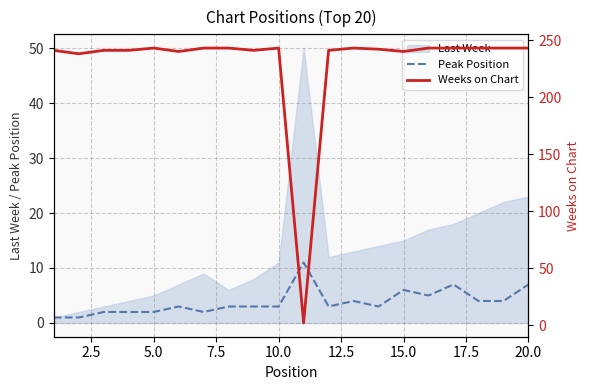

How many categories are shown in the chart?

20